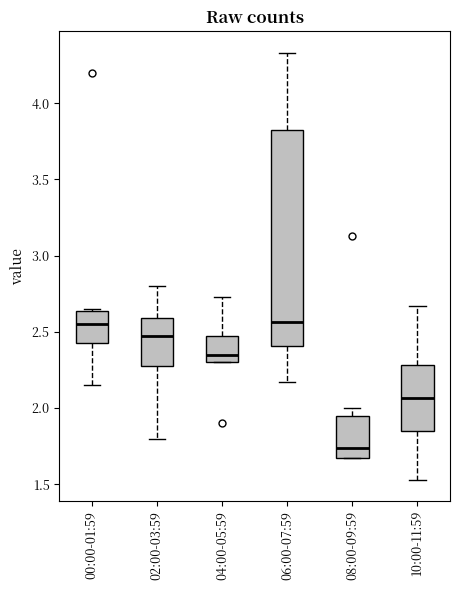

Which box is the tallest, from its lower edge to its upper edge?

06:00-07:59